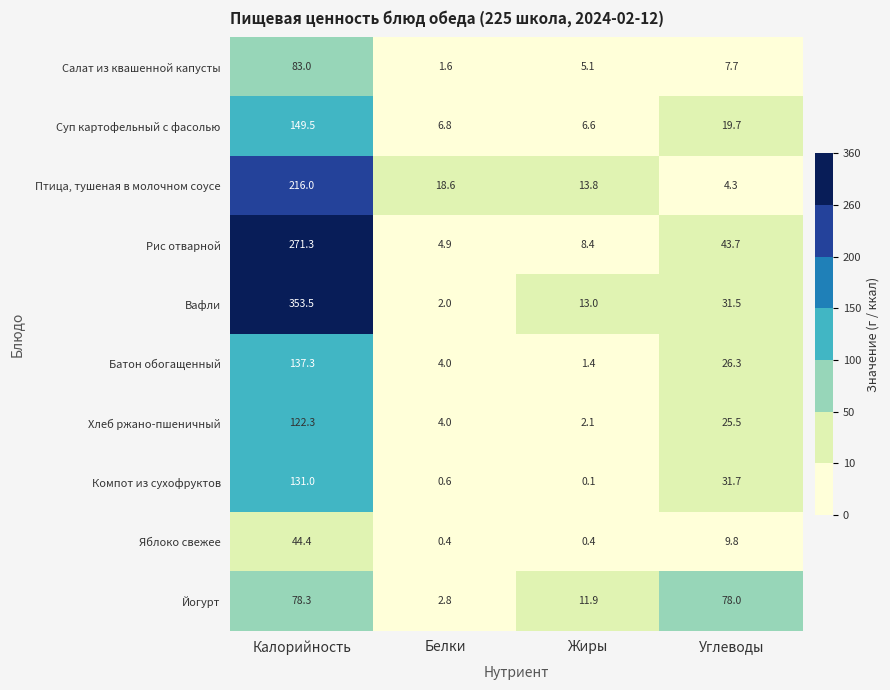

Which series changed the most between Жиры and Углеводы?

Йогурт